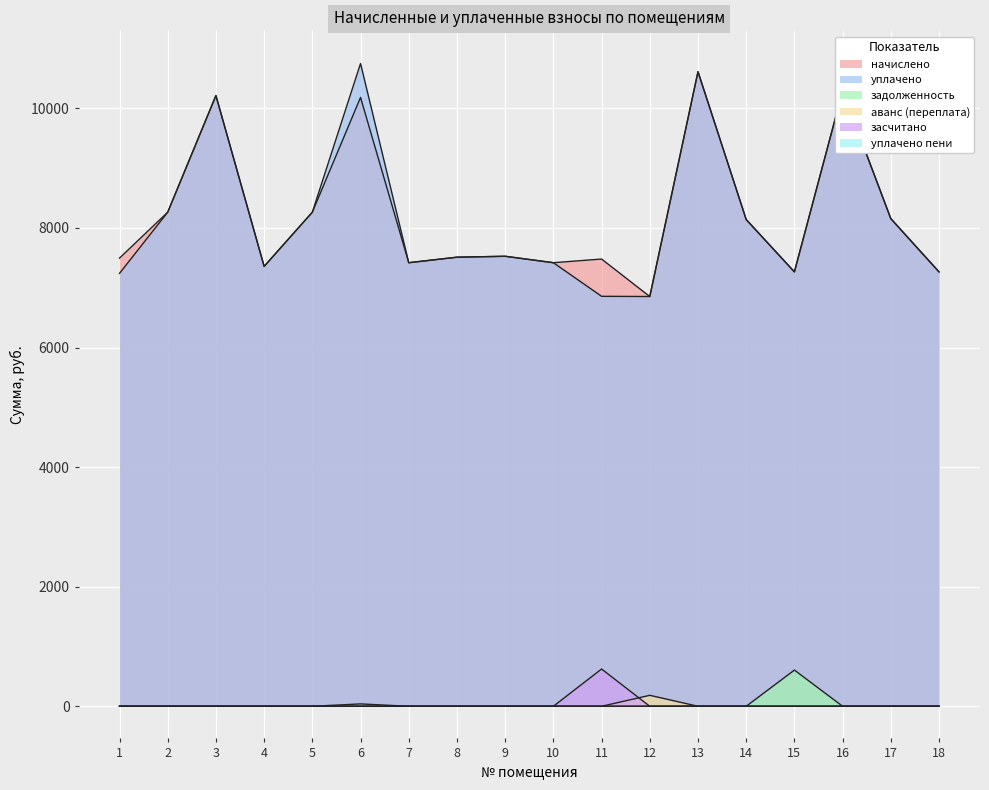

True or false: начислено has more than 1 interior local peaks.

True